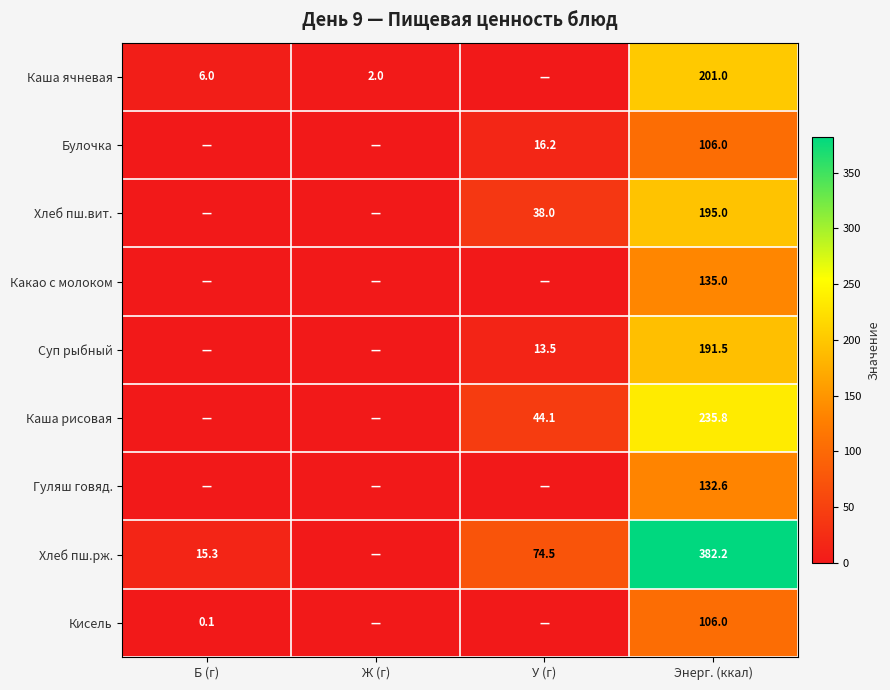

What is the sum of the Булочка values at У (г) and Энерг. (ккал)?

122.2